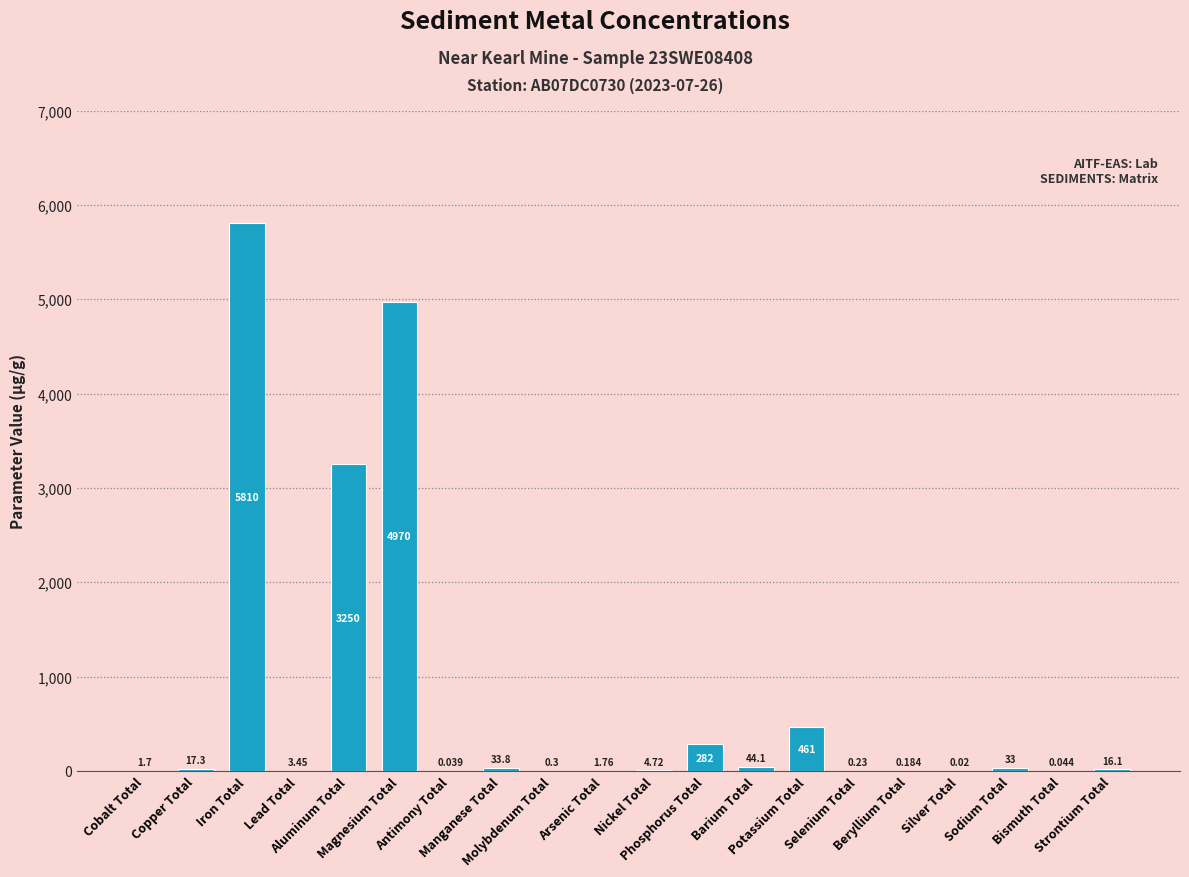

How many categories are shown in the chart?

20